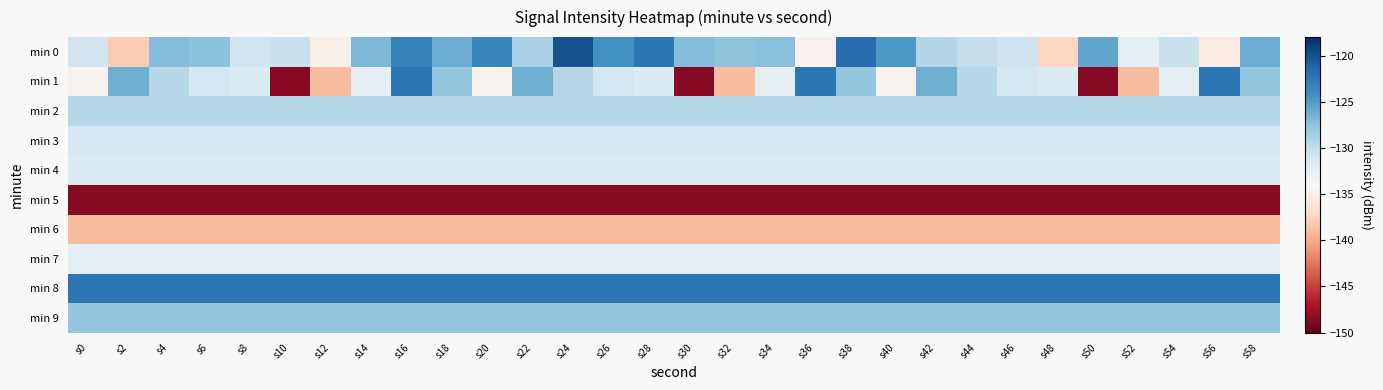

Reading left to right, list all the values displayed in this chart.

min 0: s0=-131.1	s2=-138.1	s4=-127.1	s6=-127.4	s8=-130.8	s10=-130.4	s12=-134.9	s14=-126.8	s16=-123.2	s18=-126.1	s20=-123.6	s22=-128.8	s24=-120.1	s26=-124.3	s28=-122.4	s30=-127.0	s32=-127.5	s34=-127.3	s36=-134.7	s38=-121.8	s40=-124.8	s42=-129.3	s44=-130.2	s46=-130.7	s48=-137.5	s50=-125.7	s52=-132.6	s54=-130.5	s56=-135.3	s58=-126.0
min 1: s0=-134.6	s2=-126.1	s4=-129.5	s6=-131.2	s8=-131.8	s10=-148.6	s12=-138.9	s14=-132.6	s16=-122.4	s18=-127.9	s20=-134.6	s22=-126.1	s24=-129.5	s26=-131.2	s28=-131.8	s30=-148.6	s32=-138.9	s34=-132.6	s36=-122.4	s38=-127.9	s40=-134.6	s42=-126.1	s44=-129.5	s46=-131.2	s48=-131.8	s50=-148.6	s52=-138.9	s54=-132.6	s56=-122.4	s58=-127.9
min 2: s0=-129.5	s2=-129.5	s4=-129.5	s6=-129.5	s8=-129.5	s10=-129.5	s12=-129.5	s14=-129.5	s16=-129.5	s18=-129.5	s20=-129.5	s22=-129.5	s24=-129.5	s26=-129.5	s28=-129.5	s30=-129.5	s32=-129.5	s34=-129.5	s36=-129.5	s38=-129.5	s40=-129.5	s42=-129.5	s44=-129.5	s46=-129.5	s48=-129.5	s50=-129.5	s52=-129.5	s54=-129.5	s56=-129.5	s58=-129.5
min 3: s0=-131.2	s2=-131.2	s4=-131.2	s6=-131.2	s8=-131.2	s10=-131.2	s12=-131.2	s14=-131.2	s16=-131.2	s18=-131.2	s20=-131.2	s22=-131.2	s24=-131.2	s26=-131.2	s28=-131.2	s30=-131.2	s32=-131.2	s34=-131.2	s36=-131.2	s38=-131.2	s40=-131.2	s42=-131.2	s44=-131.2	s46=-131.2	s48=-131.2	s50=-131.2	s52=-131.2	s54=-131.2	s56=-131.2	s58=-131.2
min 4: s0=-131.8	s2=-131.8	s4=-131.8	s6=-131.8	s8=-131.8	s10=-131.8	s12=-131.8	s14=-131.8	s16=-131.8	s18=-131.8	s20=-131.8	s22=-131.8	s24=-131.8	s26=-131.8	s28=-131.8	s30=-131.8	s32=-131.8	s34=-131.8	s36=-131.8	s38=-131.8	s40=-131.8	s42=-131.8	s44=-131.8	s46=-131.8	s48=-131.8	s50=-131.8	s52=-131.8	s54=-131.8	s56=-131.8	s58=-131.8
min 5: s0=-148.6	s2=-148.6	s4=-148.6	s6=-148.6	s8=-148.6	s10=-148.6	s12=-148.6	s14=-148.6	s16=-148.6	s18=-148.6	s20=-148.6	s22=-148.6	s24=-148.6	s26=-148.6	s28=-148.6	s30=-148.6	s32=-148.6	s34=-148.6	s36=-148.6	s38=-148.6	s40=-148.6	s42=-148.6	s44=-148.6	s46=-148.6	s48=-148.6	s50=-148.6	s52=-148.6	s54=-148.6	s56=-148.6	s58=-148.6
min 6: s0=-138.9	s2=-138.9	s4=-138.9	s6=-138.9	s8=-138.9	s10=-138.9	s12=-138.9	s14=-138.9	s16=-138.9	s18=-138.9	s20=-138.9	s22=-138.9	s24=-138.9	s26=-138.9	s28=-138.9	s30=-138.9	s32=-138.9	s34=-138.9	s36=-138.9	s38=-138.9	s40=-138.9	s42=-138.9	s44=-138.9	s46=-138.9	s48=-138.9	s50=-138.9	s52=-138.9	s54=-138.9	s56=-138.9	s58=-138.9
min 7: s0=-132.6	s2=-132.6	s4=-132.6	s6=-132.6	s8=-132.6	s10=-132.6	s12=-132.6	s14=-132.6	s16=-132.6	s18=-132.6	s20=-132.6	s22=-132.6	s24=-132.6	s26=-132.6	s28=-132.6	s30=-132.6	s32=-132.6	s34=-132.6	s36=-132.6	s38=-132.6	s40=-132.6	s42=-132.6	s44=-132.6	s46=-132.6	s48=-132.6	s50=-132.6	s52=-132.6	s54=-132.6	s56=-132.6	s58=-132.6
min 8: s0=-122.4	s2=-122.4	s4=-122.4	s6=-122.4	s8=-122.4	s10=-122.4	s12=-122.4	s14=-122.4	s16=-122.4	s18=-122.4	s20=-122.4	s22=-122.4	s24=-122.4	s26=-122.4	s28=-122.4	s30=-122.4	s32=-122.4	s34=-122.4	s36=-122.4	s38=-122.4	s40=-122.4	s42=-122.4	s44=-122.4	s46=-122.4	s48=-122.4	s50=-122.4	s52=-122.4	s54=-122.4	s56=-122.4	s58=-122.4
min 9: s0=-127.9	s2=-127.9	s4=-127.9	s6=-127.9	s8=-127.9	s10=-127.9	s12=-127.9	s14=-127.9	s16=-127.9	s18=-127.9	s20=-127.9	s22=-127.9	s24=-127.9	s26=-127.9	s28=-127.9	s30=-127.9	s32=-127.9	s34=-127.9	s36=-127.9	s38=-127.9	s40=-127.9	s42=-127.9	s44=-127.9	s46=-127.9	s48=-127.9	s50=-127.9	s52=-127.9	s54=-127.9	s56=-127.9	s58=-127.9